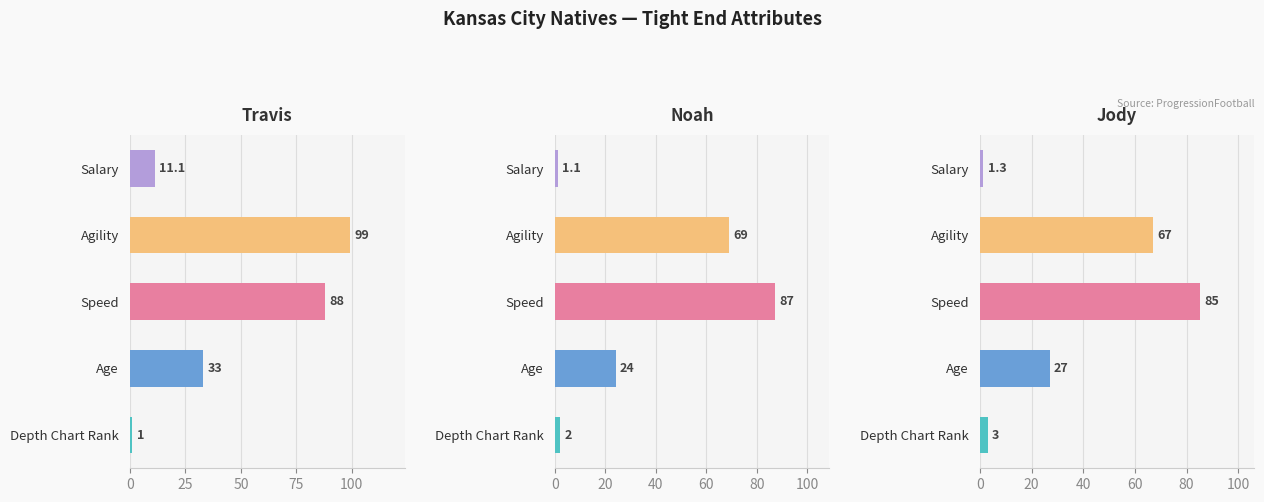

Is the value of Jody at Depth Chart Rank greater than the value of Noah at Salary?

Yes